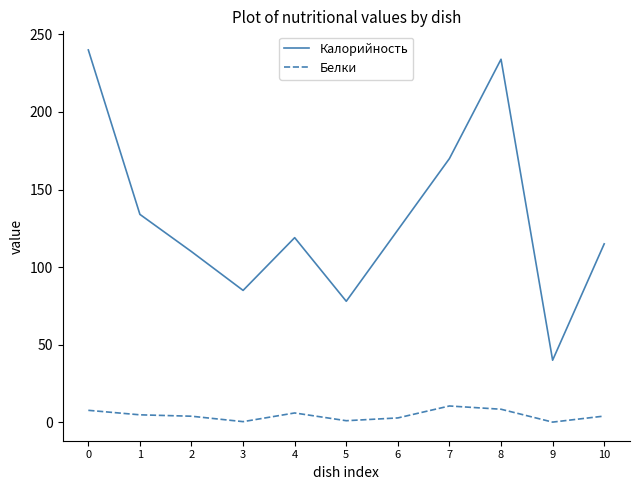

Count the number of categories in the chart.

11